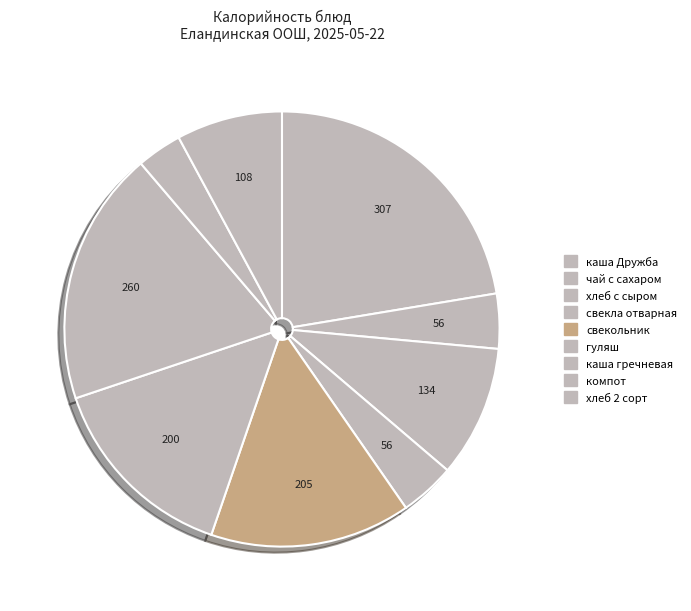

How many slices are in this pie chart?

9